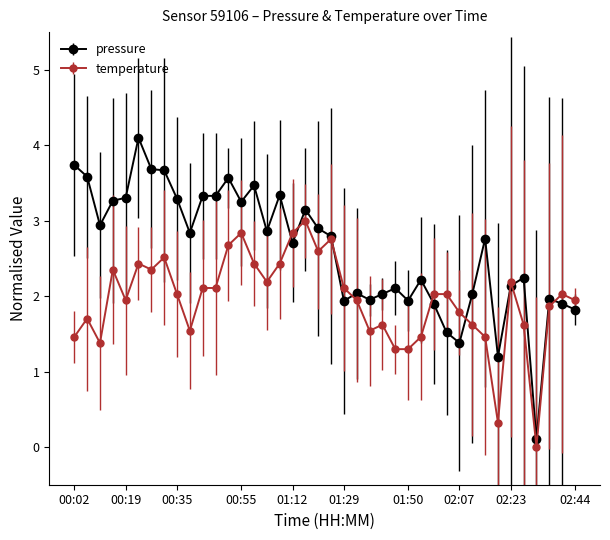

Which series has the largest total across all categories?

pressure